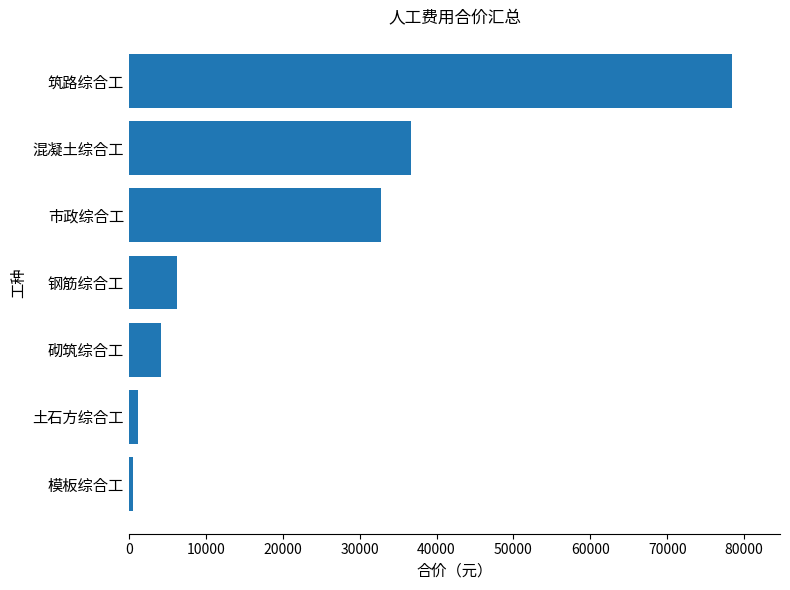

What is the difference between the maximum and minimum values?

77924.0